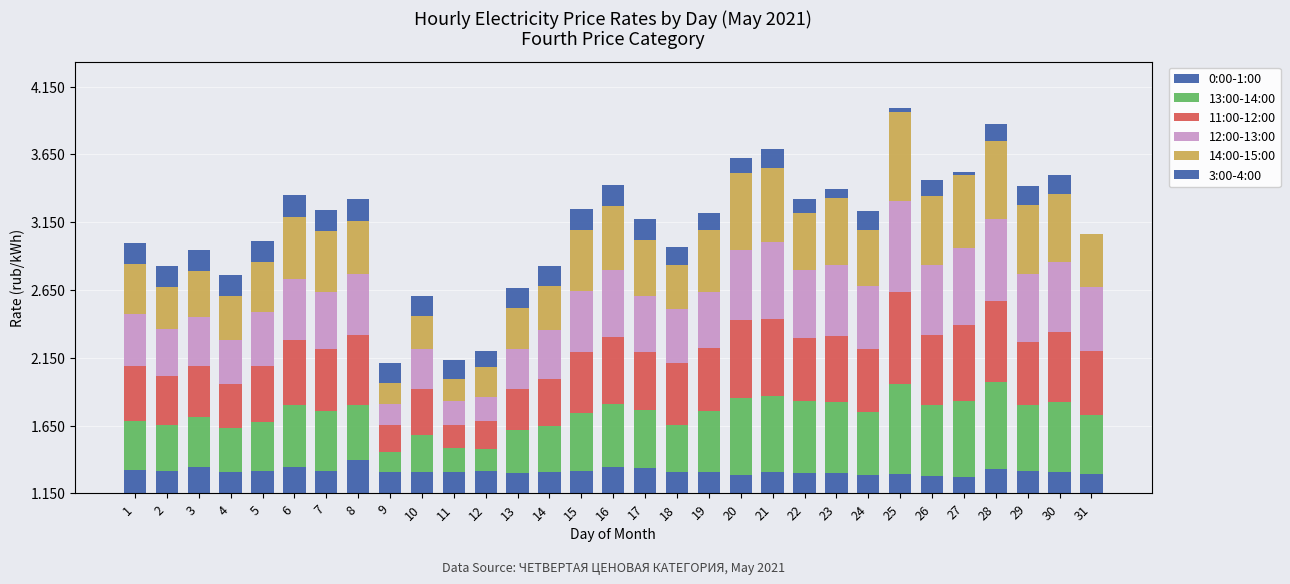

What is the difference between the maximum and minimum values in the 14:00-15:00 series?

0.5